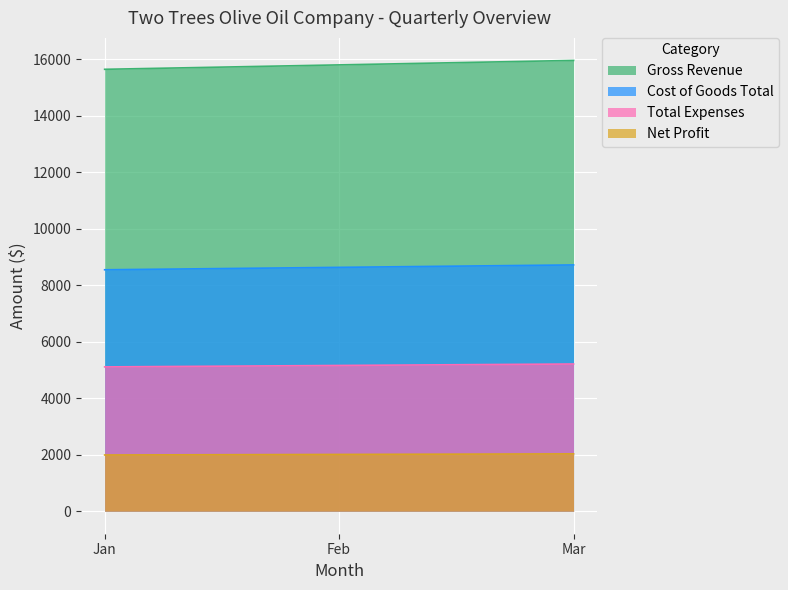

What is the approximate value of Total Expenses at Feb?

5161.1